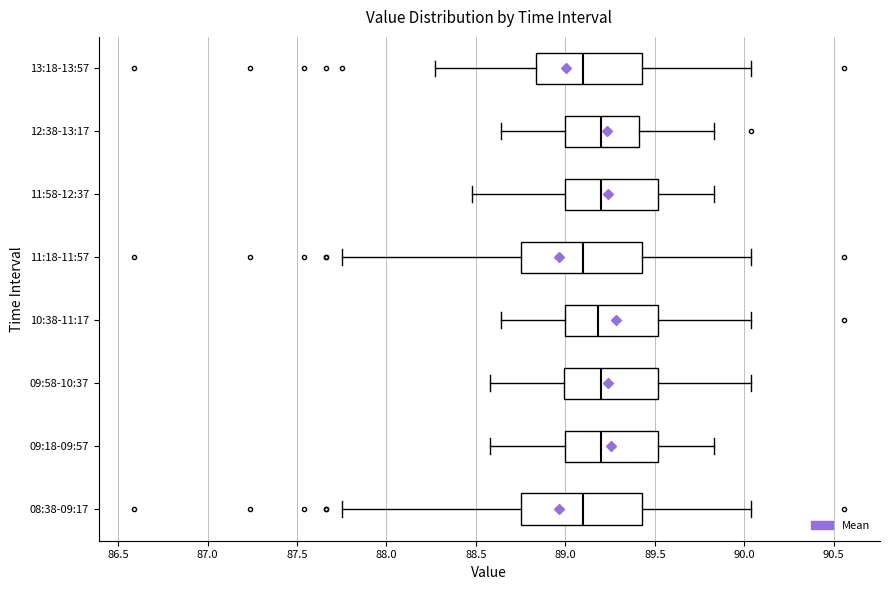

Reading bottom to top, transcribe this box plot: for each box, give where its median line is, the range the box spans, and where its two whiskers end, as read against the x-axis. The values are not printed on the chart, so give them approximately, as read against the axis.

08:38-09:17: median 89.10, box 88.75 to 89.45, whiskers 87.75 to 90.05
09:18-09:57: median 89.20, box 89.00 to 89.50, whiskers 88.60 to 89.85
09:58-10:37: median 89.20, box 89.00 to 89.50, whiskers 88.60 to 90.05
10:38-11:17: median 89.20, box 89.00 to 89.50, whiskers 88.65 to 90.05
11:18-11:57: median 89.10, box 88.75 to 89.45, whiskers 87.75 to 90.05
11:58-12:37: median 89.20, box 89.00 to 89.50, whiskers 88.50 to 89.85
12:38-13:17: median 89.20, box 89.00 to 89.40, whiskers 88.65 to 89.85
13:18-13:57: median 89.10, box 88.85 to 89.45, whiskers 88.25 to 90.05